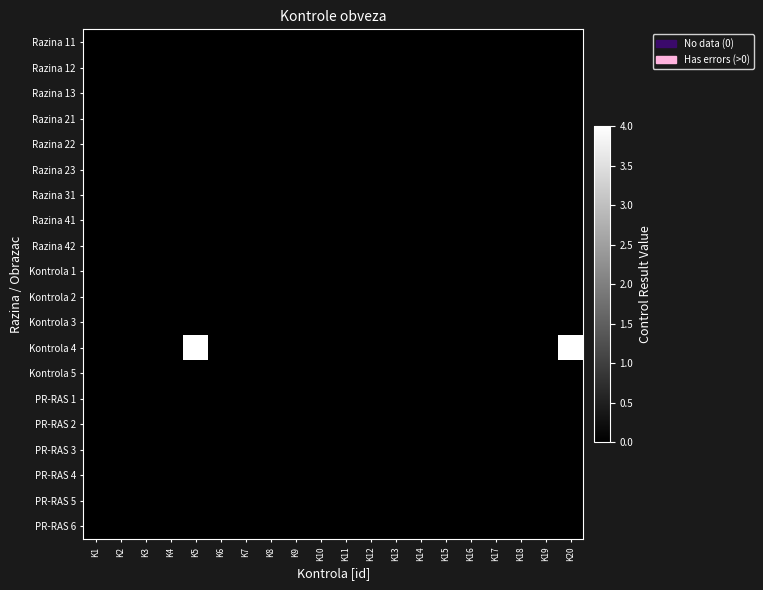

Between K5 and K2, which is larger?

K5